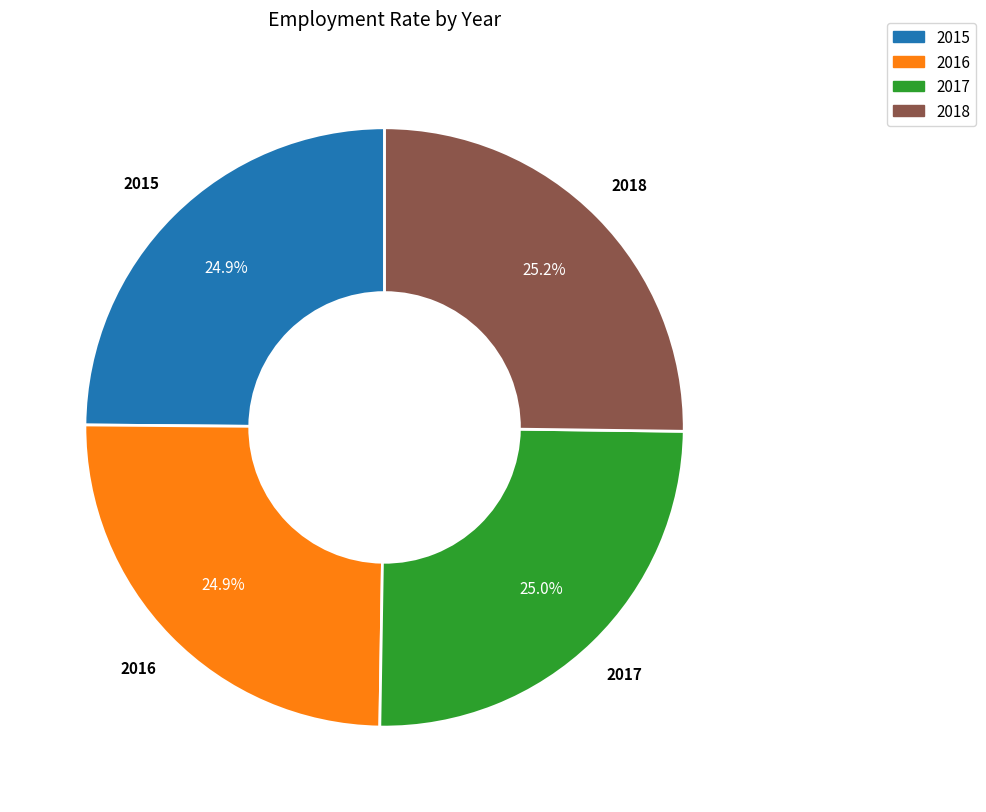

What percentage do 2017 and 2015 together represent?

49.9%